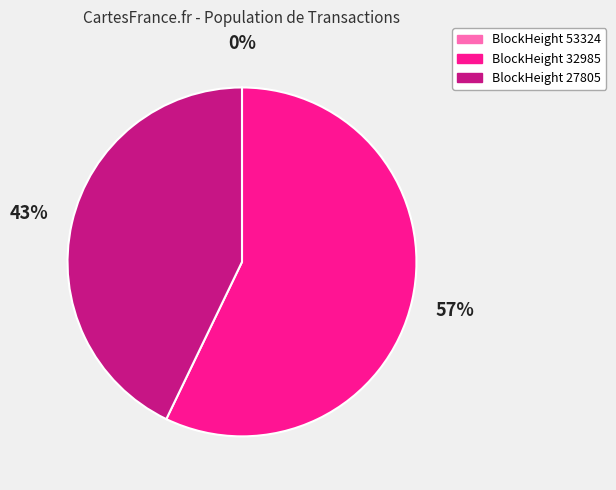

To the nearest percent, what percentage of the pie is BlockHeight 27805?

43%